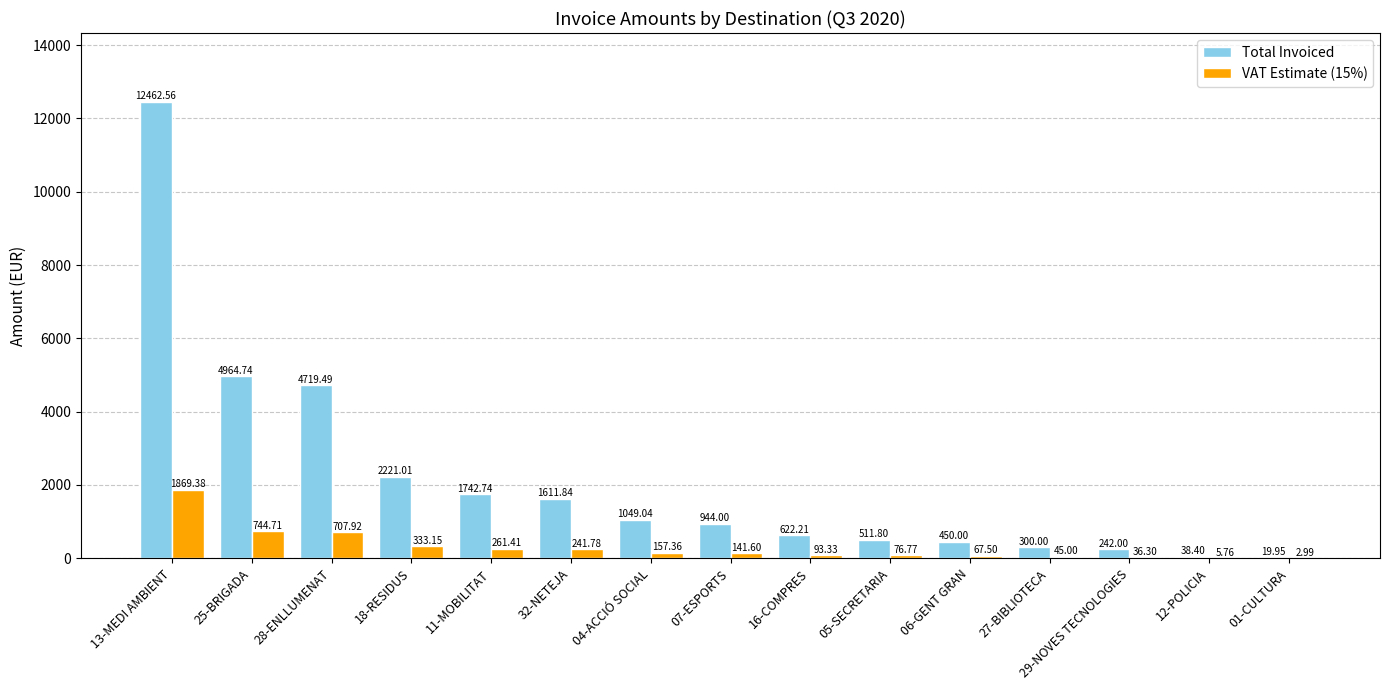

How many categories are shown in the chart?

15